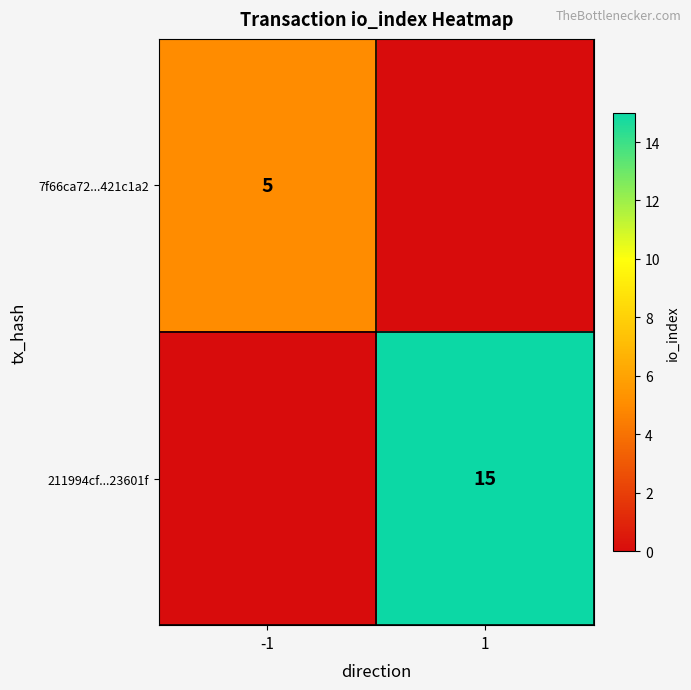

At which category is the sum across all series the highest?

1